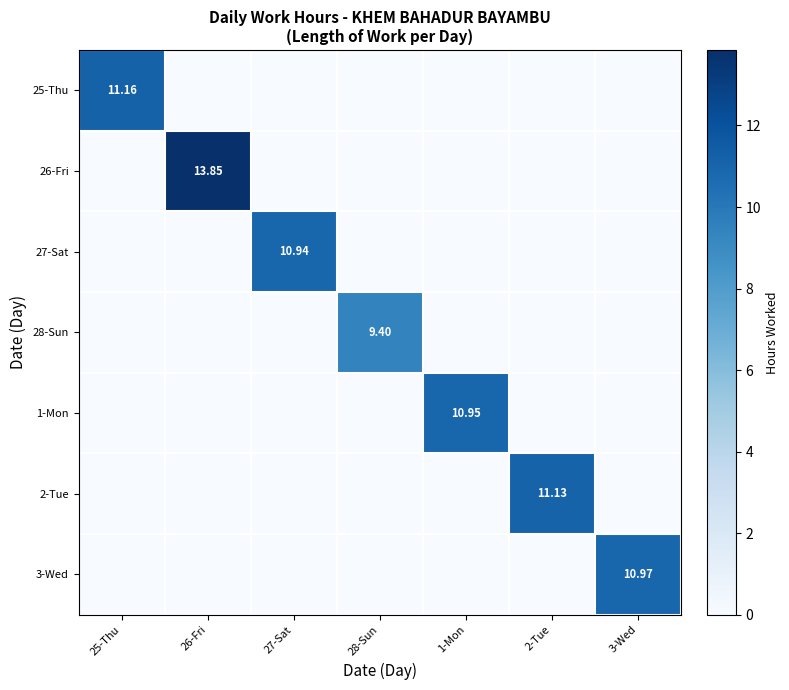

What is the difference between the maximum and minimum values in the 26-Fri series?

13.8